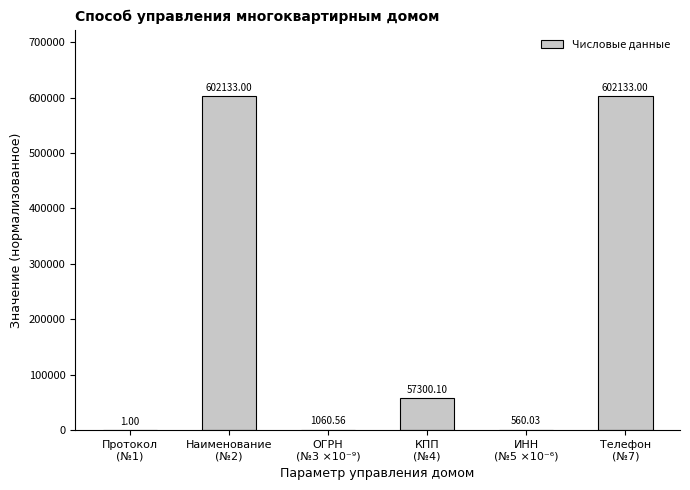

Reading left to right, transcribe all the data shown in this chart.

1.0	602133.0	1060.6	57300.1	560.0	602133.0